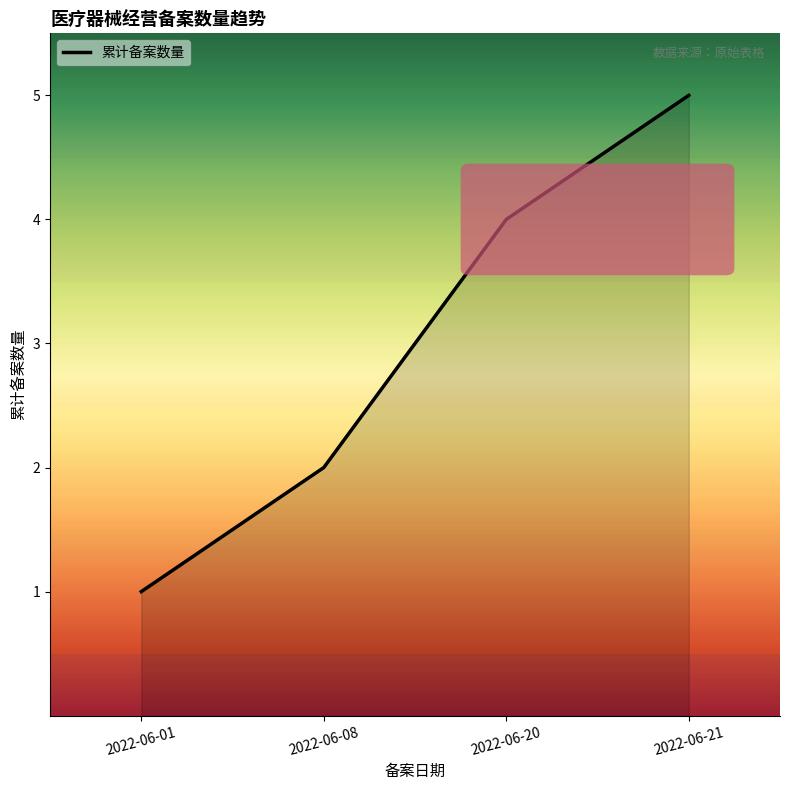

What is the minimum value shown in the chart?

1